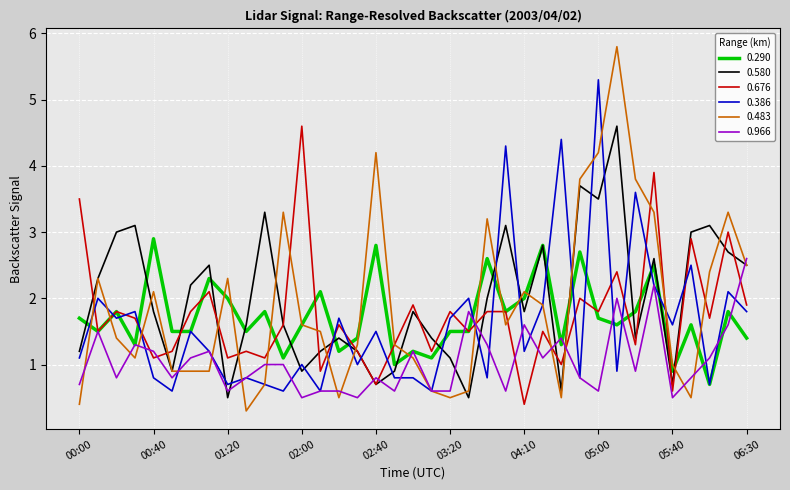

Does the chart display data point markers on the line(s)?

No